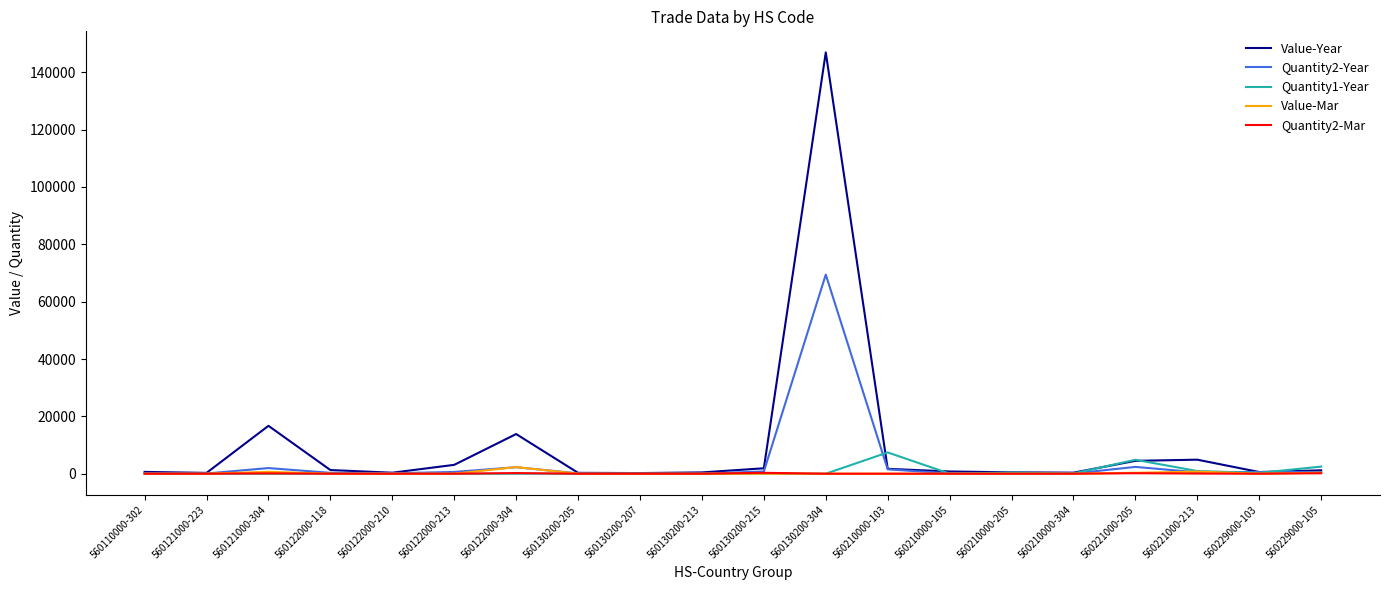

What is the maximum value shown in the chart?

146932